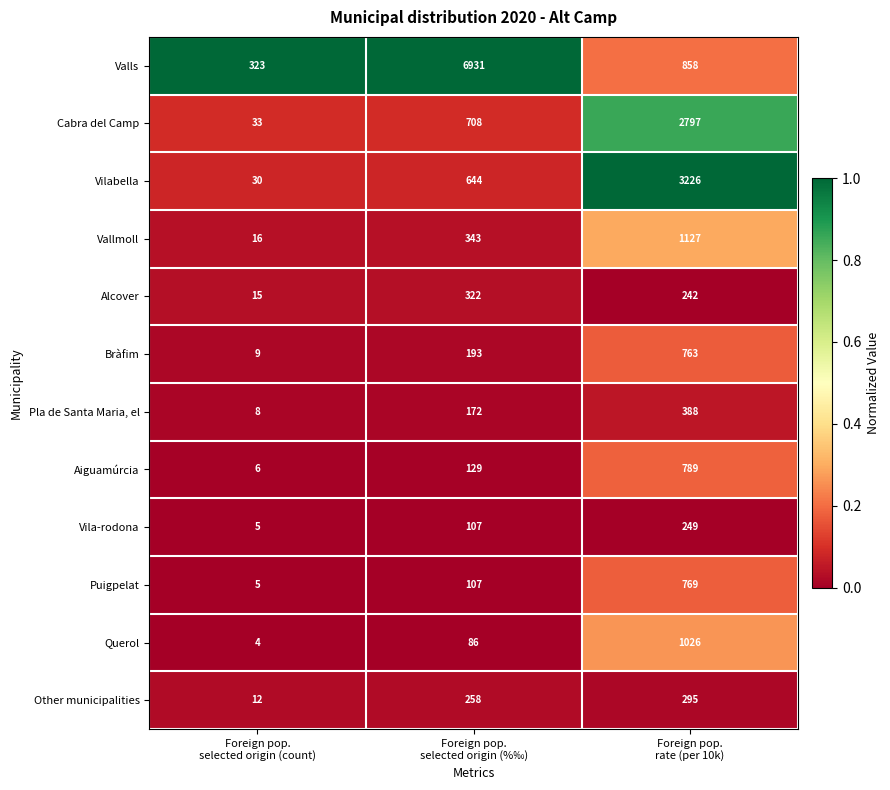

How many data points does each series have?

3